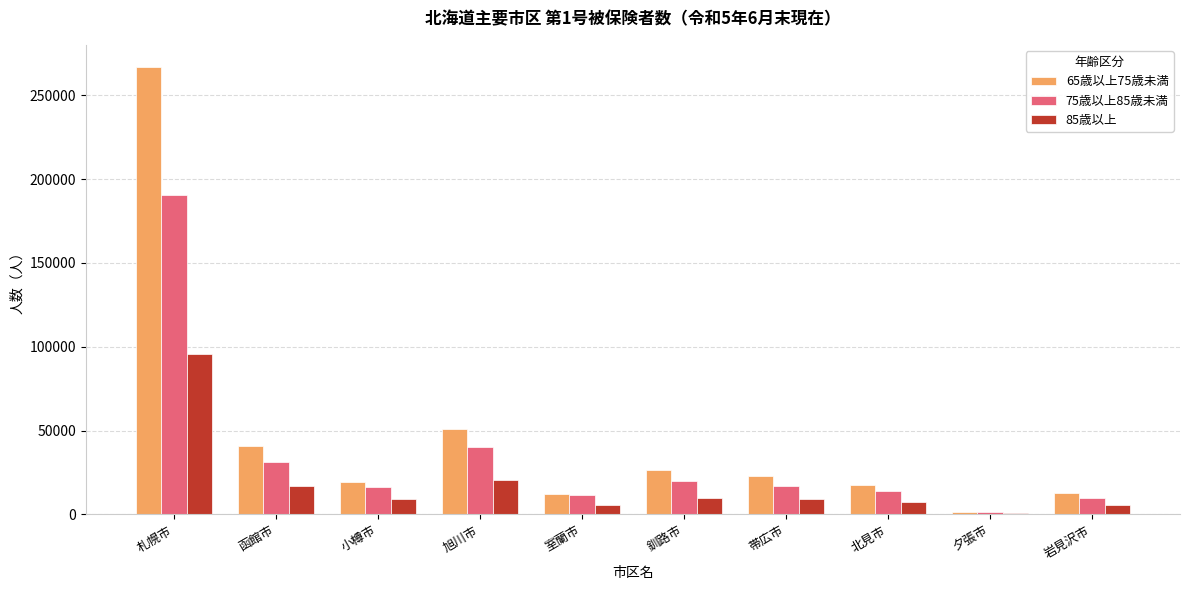

Which series has the largest range (max minus min)?

65歳以上75歳未満